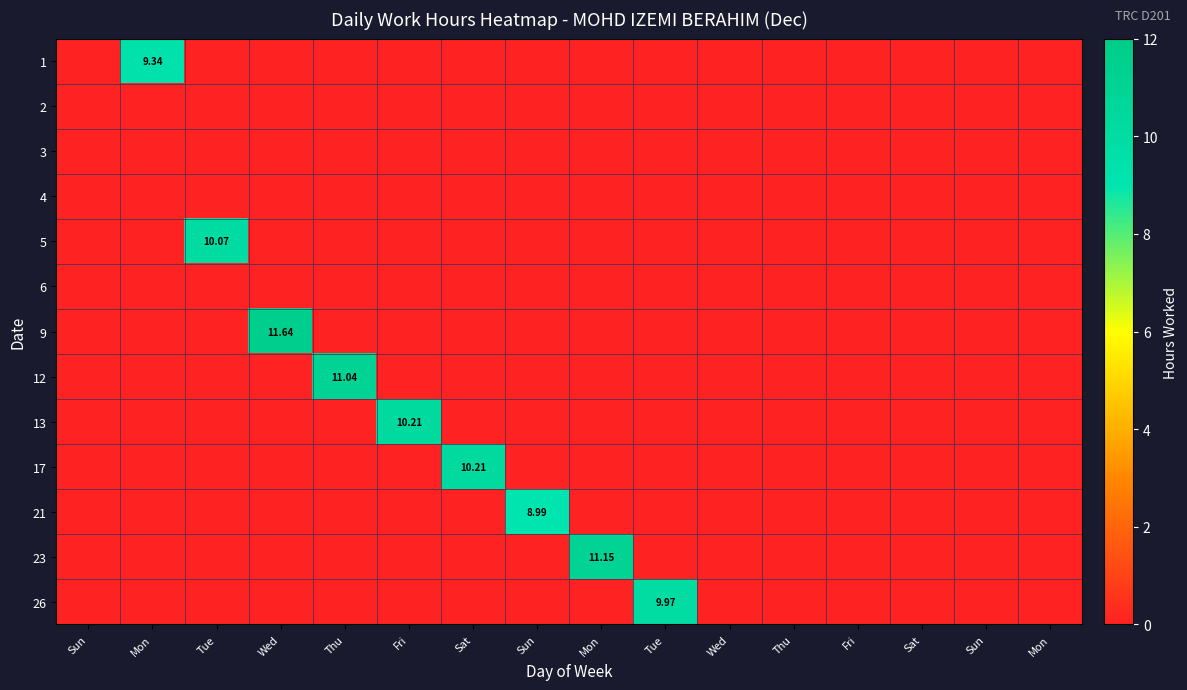

What is the spread (max minus min) of values at Mon?

9.3